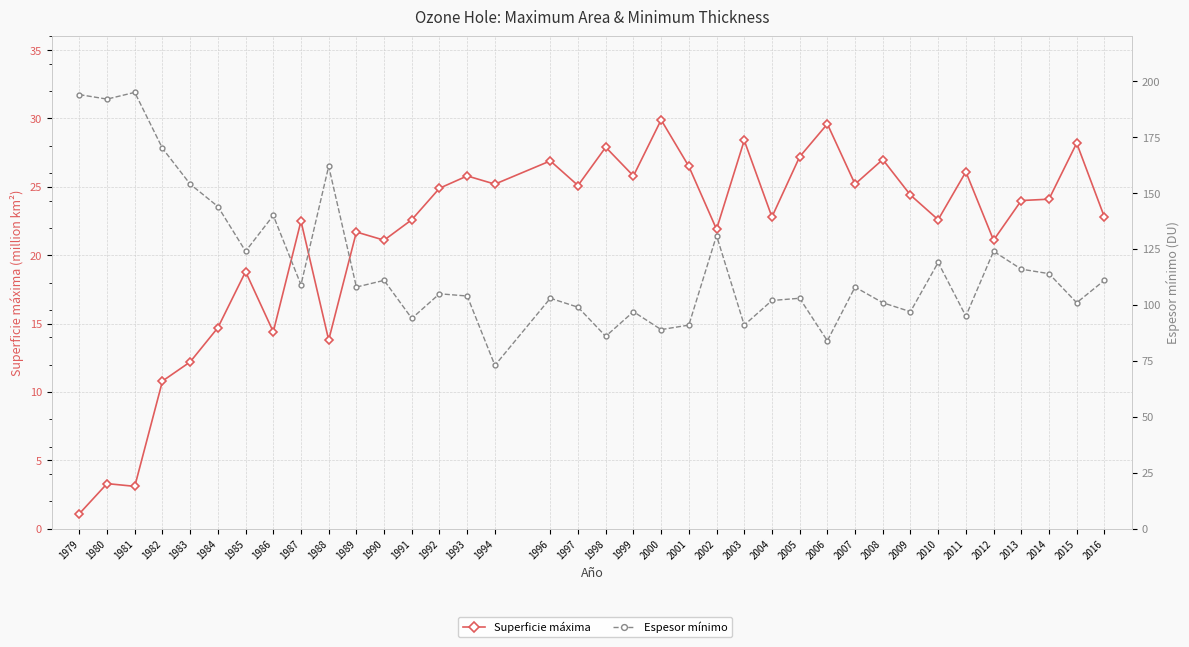

Reading left to right, list all the values displayed in this chart.

Superficie máxima: 1979=1.1	1980=3.3	1981=3.1	1982=10.8	1983=12.2	1984=14.7	1985=18.8	1986=14.4	1987=22.5	1988=13.8	1989=21.7	1990=21.1	1991=22.6	1992=24.9	1993=25.8	1994=25.2	1996=26.9	1997=25.1	1998=27.9	1999=25.8	2000=29.9	2001=26.5	2002=21.9	2003=28.4	2004=22.8	2005=27.2	2006=29.6	2007=25.2	2008=27.0	2009=24.4	2010=22.6	2011=26.1	2012=21.1	2013=24.0	2014=24.1	2015=28.2	2016=22.8
Espesor mínimo: 1979=194.0	1980=192.0	1981=195.0	1982=170.0	1983=154.0	1984=144.0	1985=124.0	1986=140.0	1987=109.0	1988=162.0	1989=108.0	1990=111.0	1991=94.0	1992=105.0	1993=104.0	1994=73.0	1996=103.0	1997=99.0	1998=86.0	1999=97.0	2000=89.0	2001=91.0	2002=131.0	2003=91.0	2004=102.0	2005=103.0	2006=84.0	2007=108.0	2008=101.0	2009=97.0	2010=119.0	2011=95.0	2012=124.0	2013=116.0	2014=114.0	2015=101.0	2016=111.0